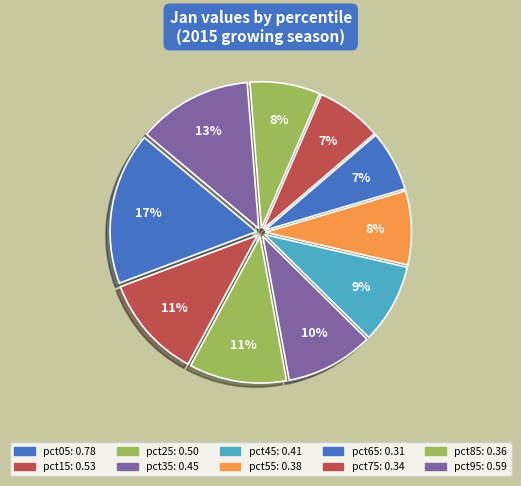

Do pct25 and pct45 together represent more than half of the pie?

No